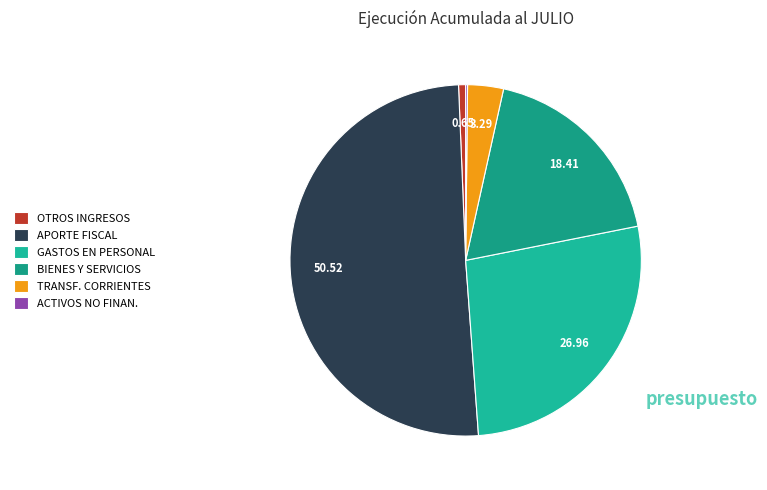

Does APORTE FISCAL represent more than half of the total?

Yes